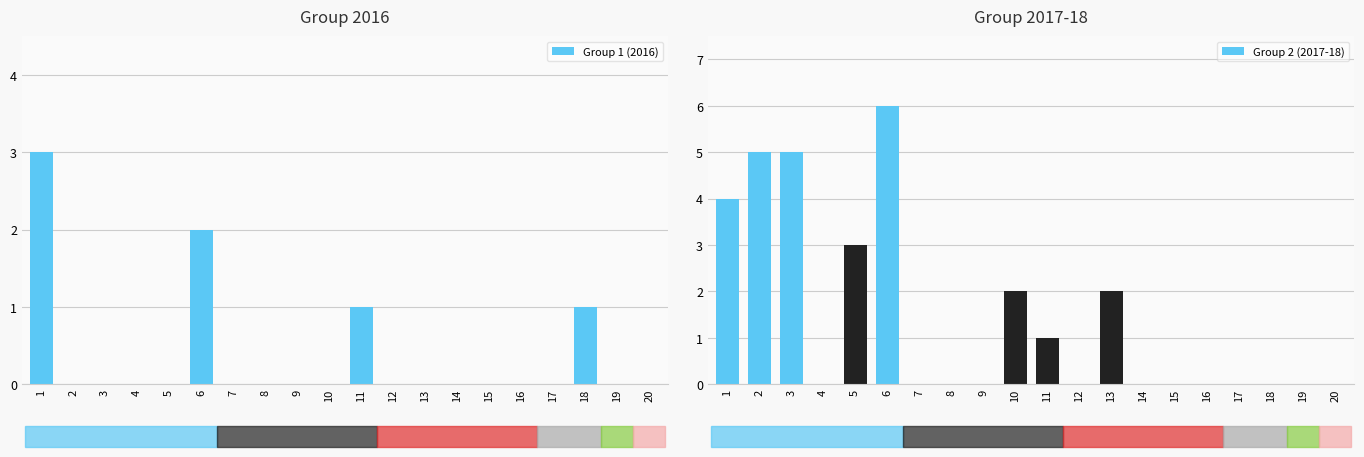

Is it true that Group 1 (2016) equals 1 at 1?

False